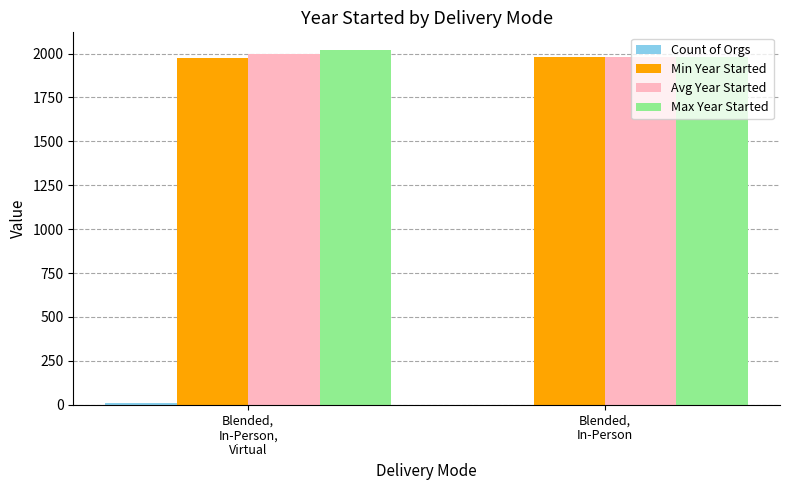

What is the highest value of the Max Year Started series?

2020